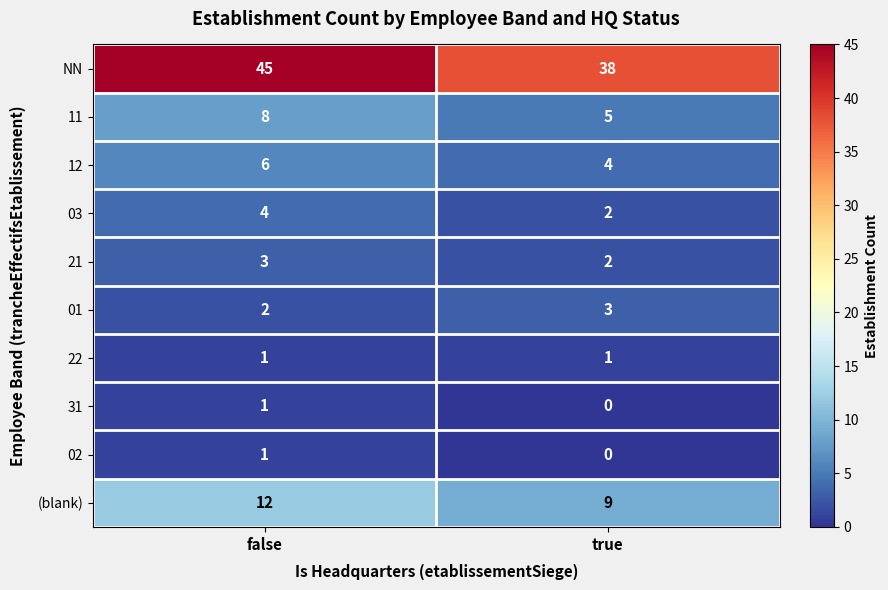

List the labels in order of (blank) value, largest first.

false, true